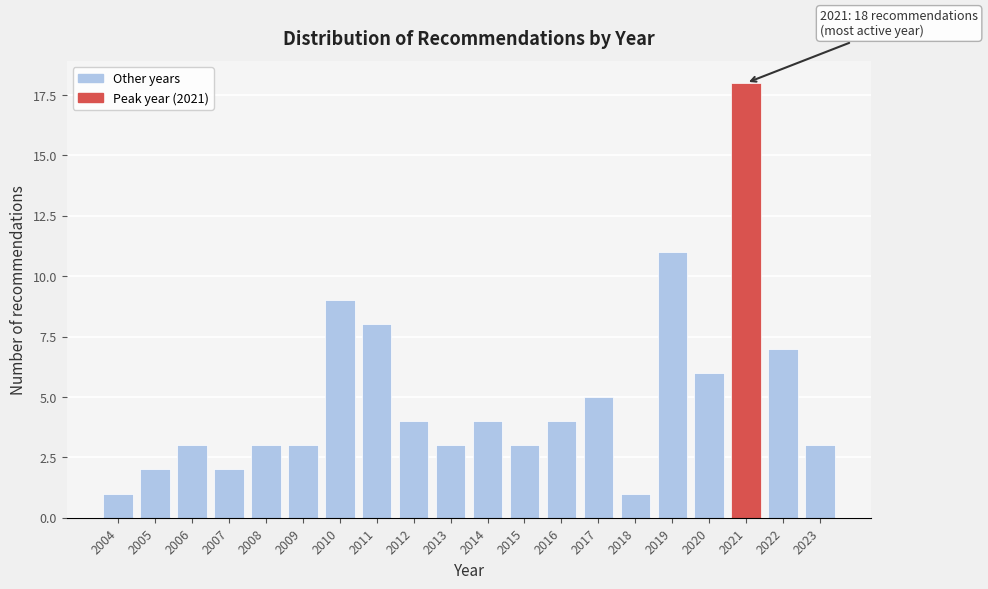

Reading right to left, what are all the values shown in this chart?

2023=3	2022=7	2021=18	2020=6	2019=11	2018=1	2017=5	2016=4	2015=3	2014=4	2013=3	2012=4	2011=8	2010=9	2009=3	2008=3	2007=2	2006=3	2005=2	2004=1